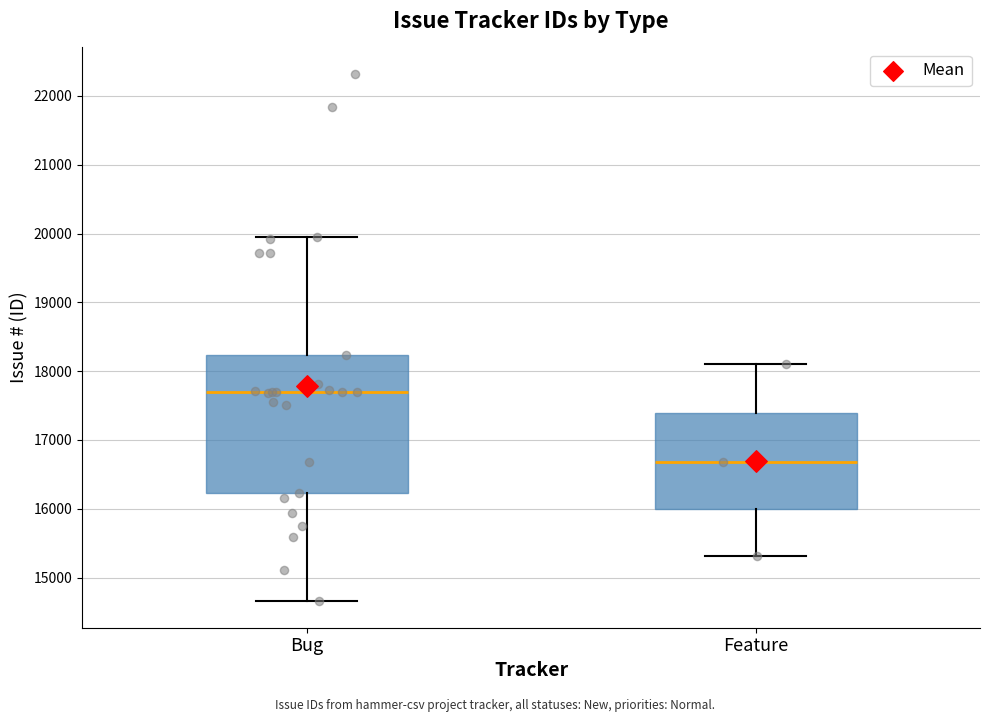

Where is the upper edge of the box for Feature on the y-axis? The values are not printed on the chart, so give them approximately, as read against the axis.

17400